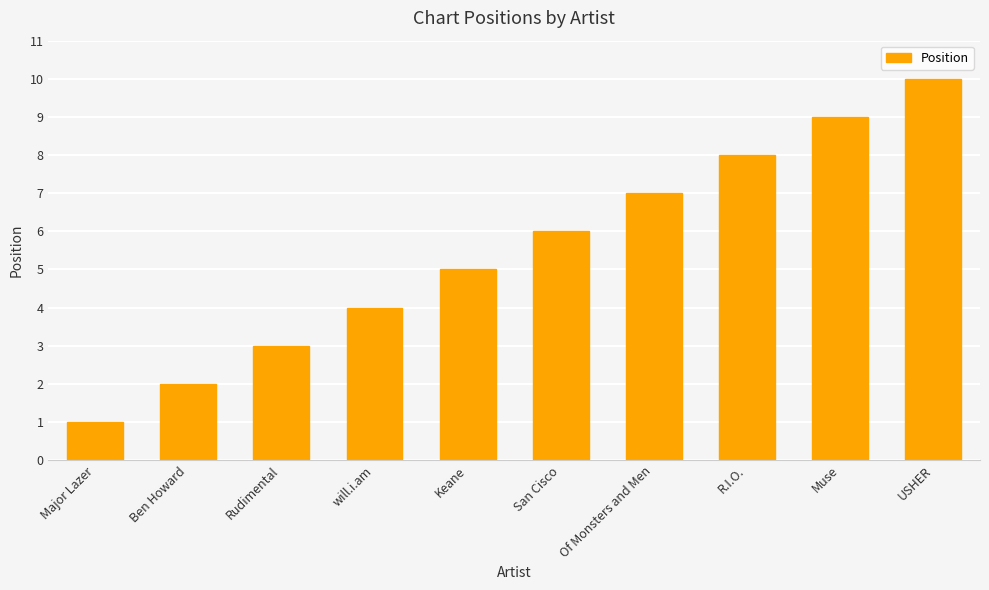

List the labels in order of value, largest first.

USHER, Muse, R.I.O., Of Monsters and Men, San Cisco, Keane, will.i.am, Rudimental, Ben Howard, Major Lazer